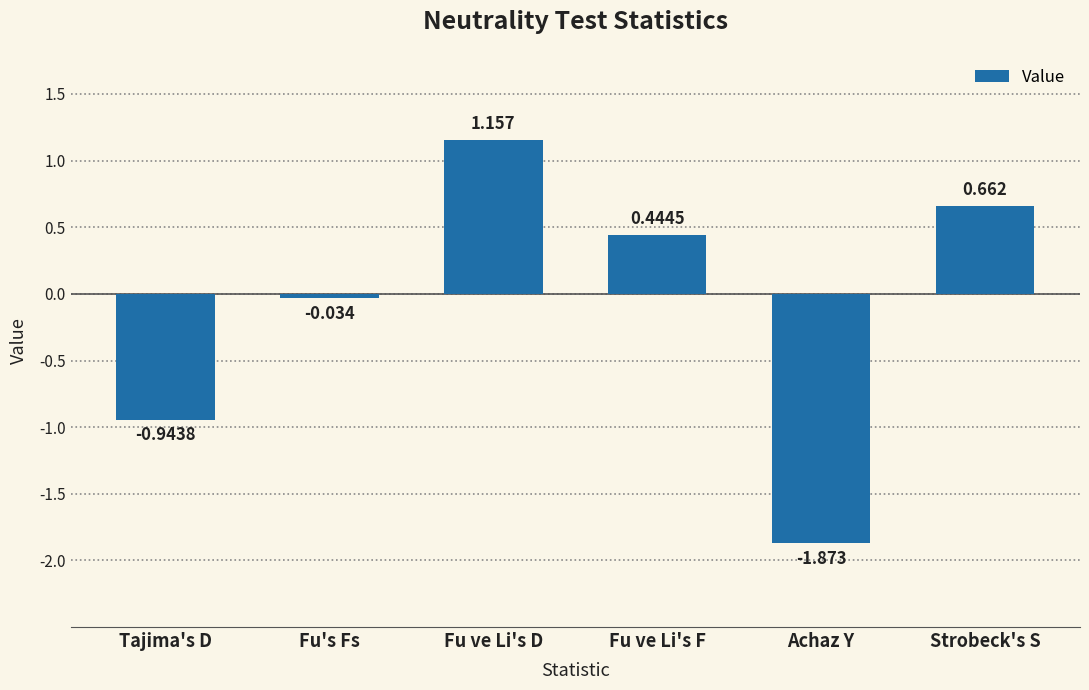

Which category has the highest value across all series?

Fu ve Li's D